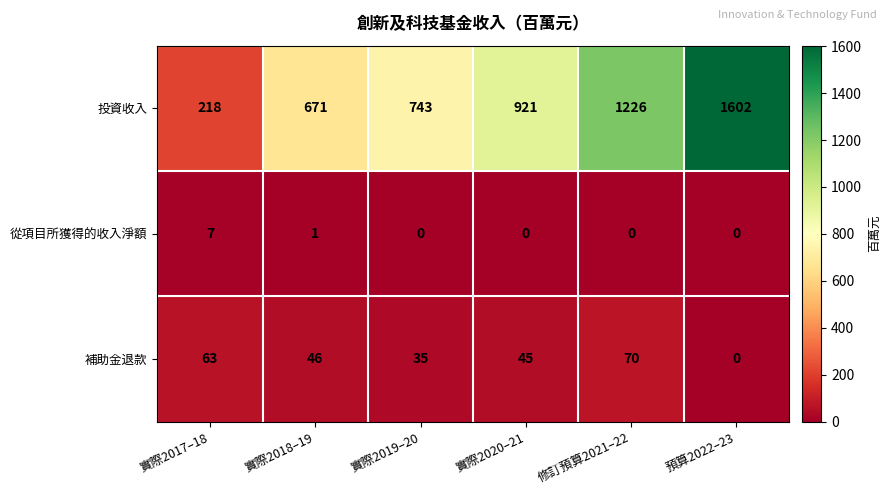

Count the number of data series in this chart.

3